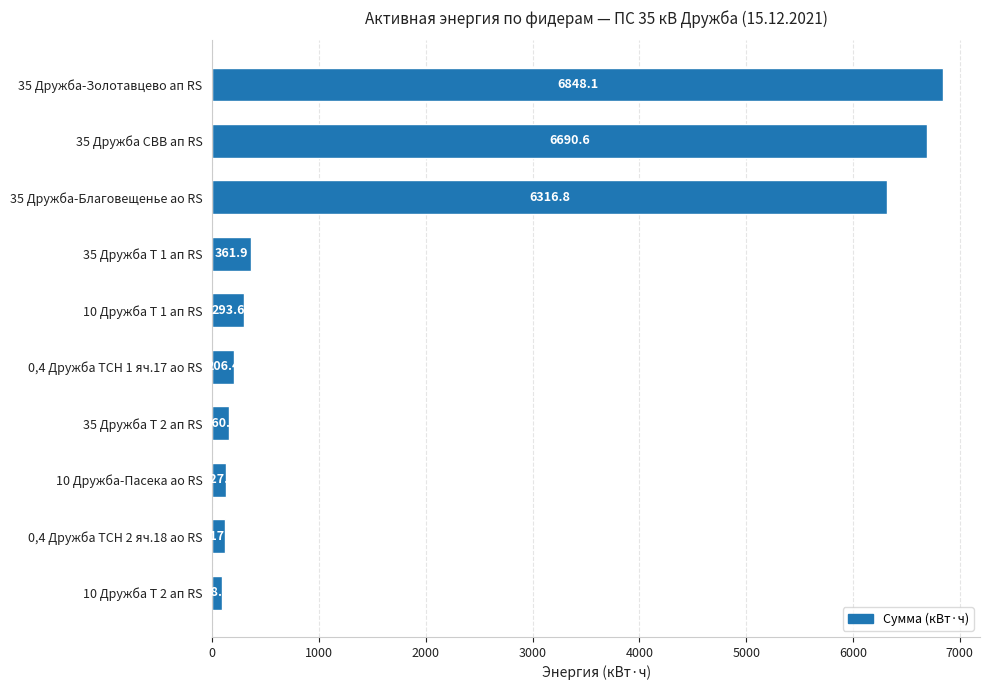

What is the label of the 9th bar from the top?

0,4 Дружба ТСН 2 яч.18 ао RS